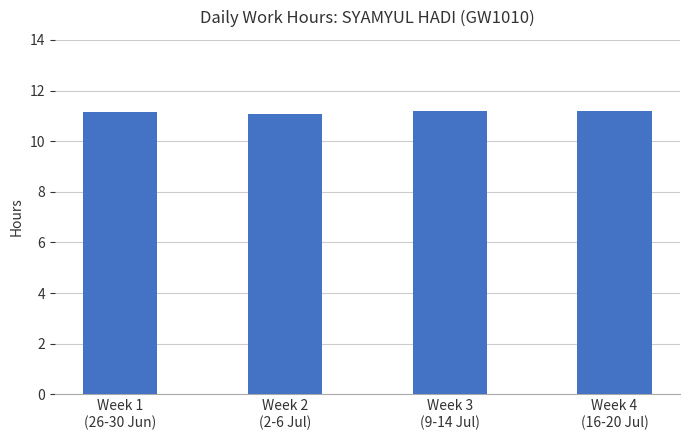

What position from the left is Week 4
(16-20 Jul)?

4